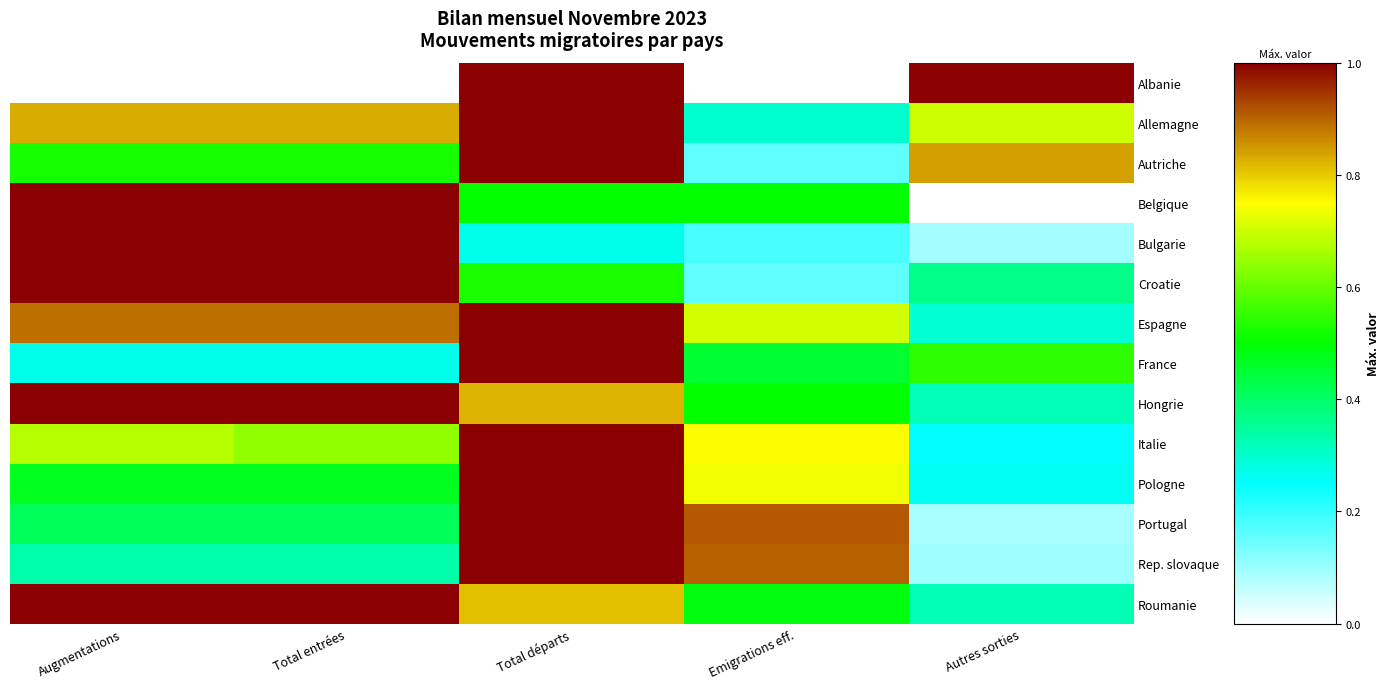

What is the maximum value shown in the chart?

1.0